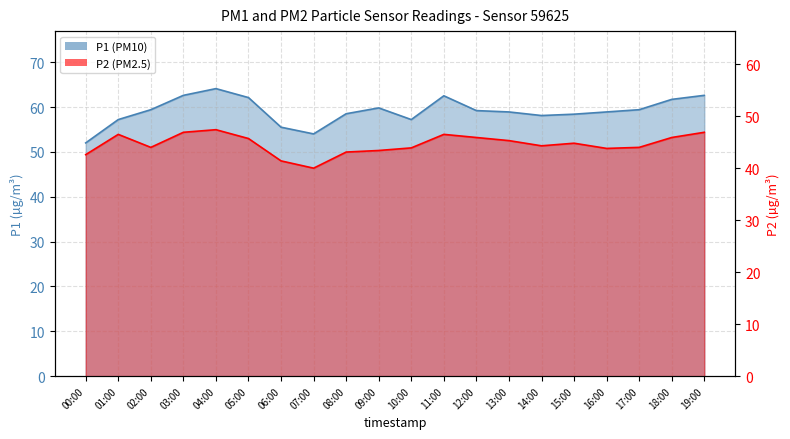

How many interior local valleys does the P2 series have?

4